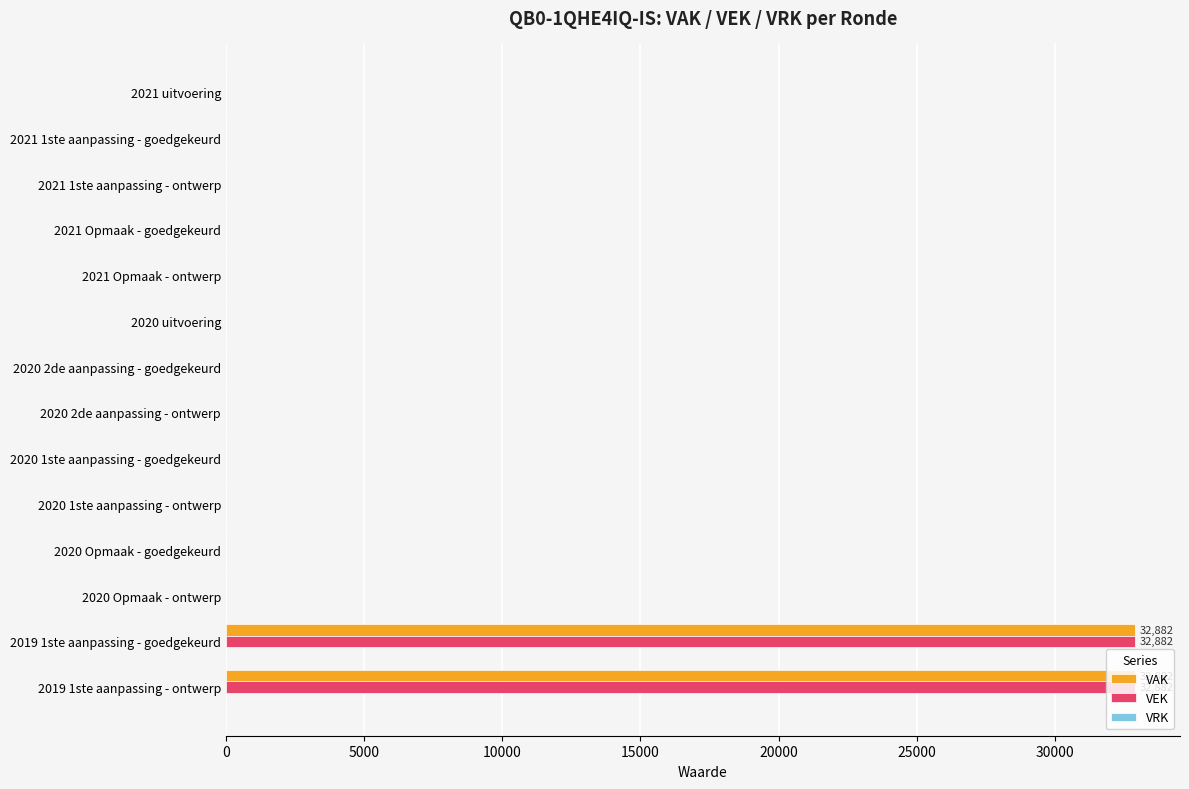

What is the sum of all VAK values?

65764